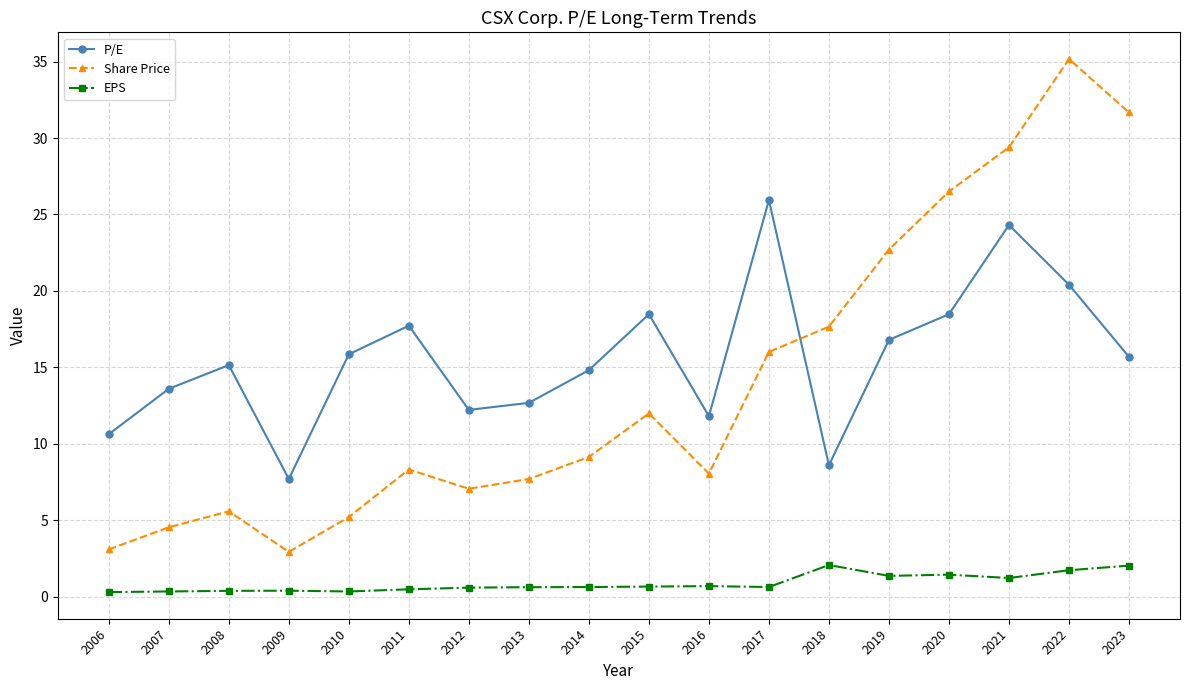

True or false: P/E and EPS intersect in this chart.

False